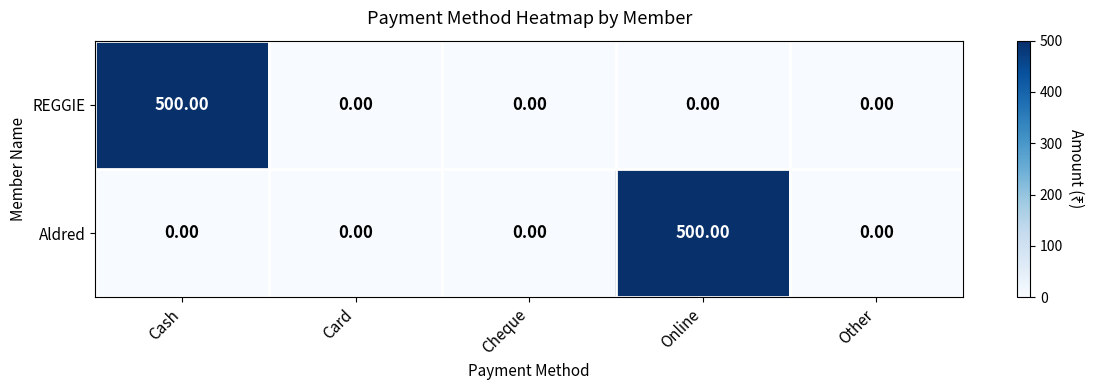

How many distinct data groups are displayed?

2